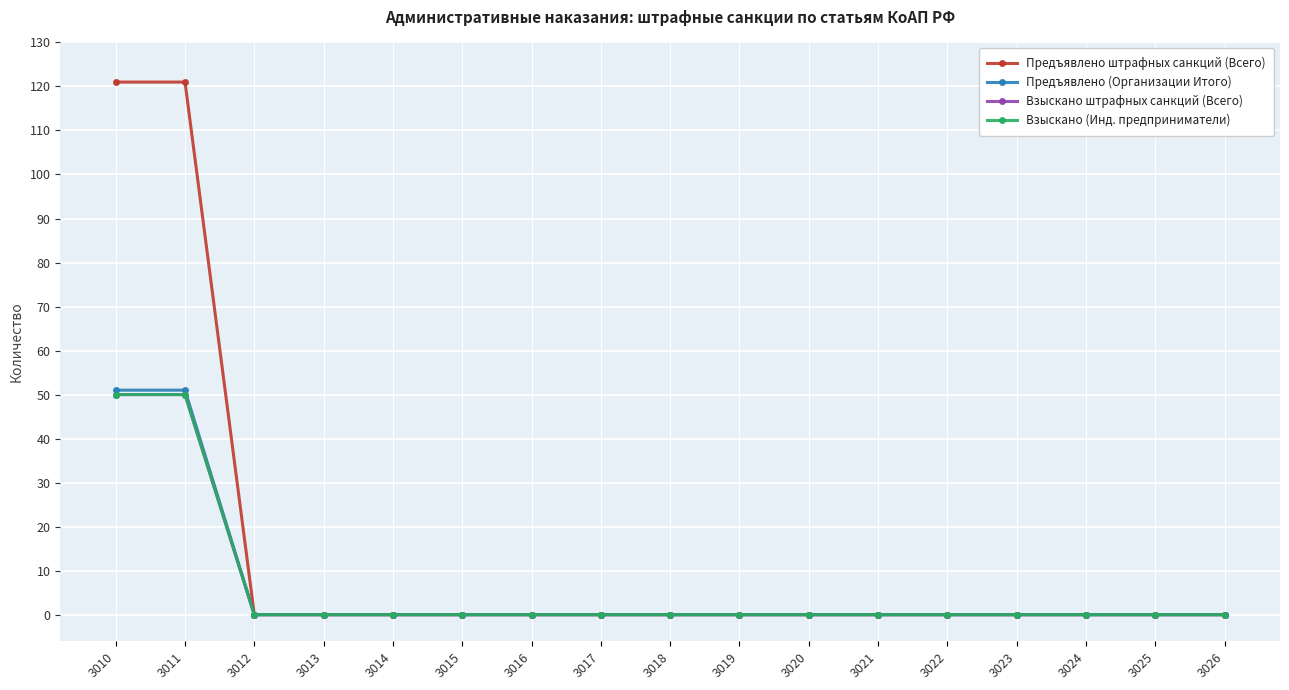

True or false: Предъявлено (Организации Итого) and Взыскано (Инд. предприниматели) cross at least once.

False